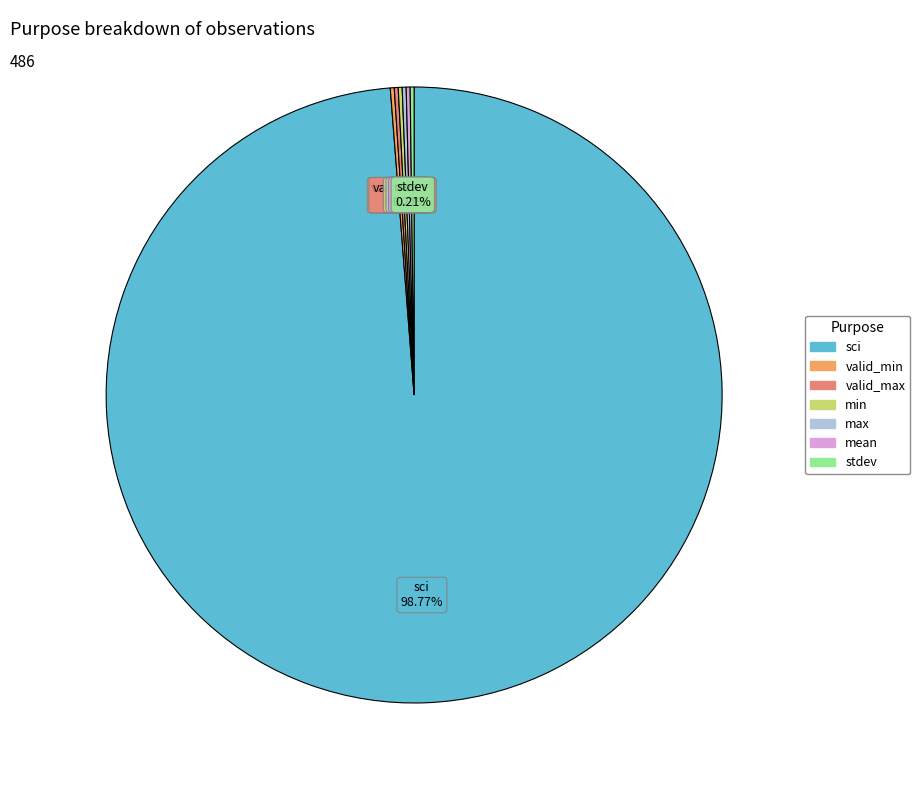

Does sci represent more than half of the total?

Yes